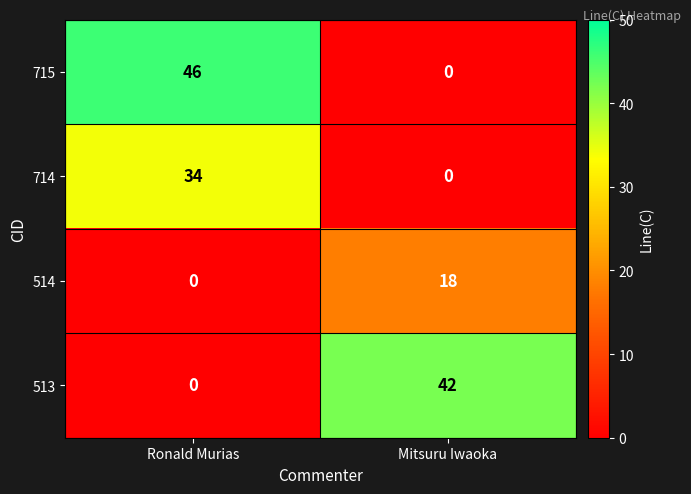

What is the spread (max minus min) of values at Ronald Murias?

46